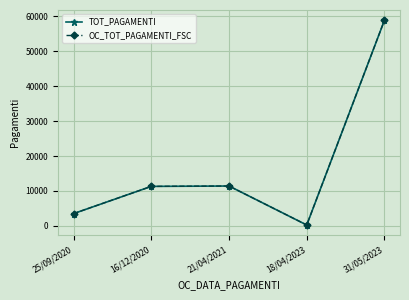

What is the maximum value for TOT_PAGAMENTI?

58909.4